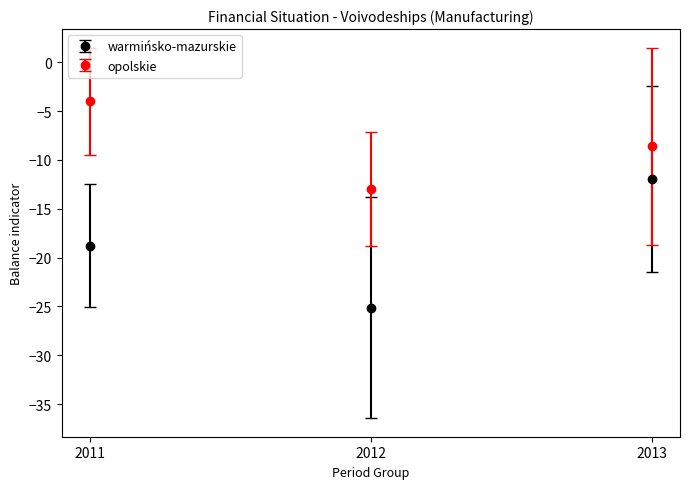

At which category is the sum across all series the highest?

2013